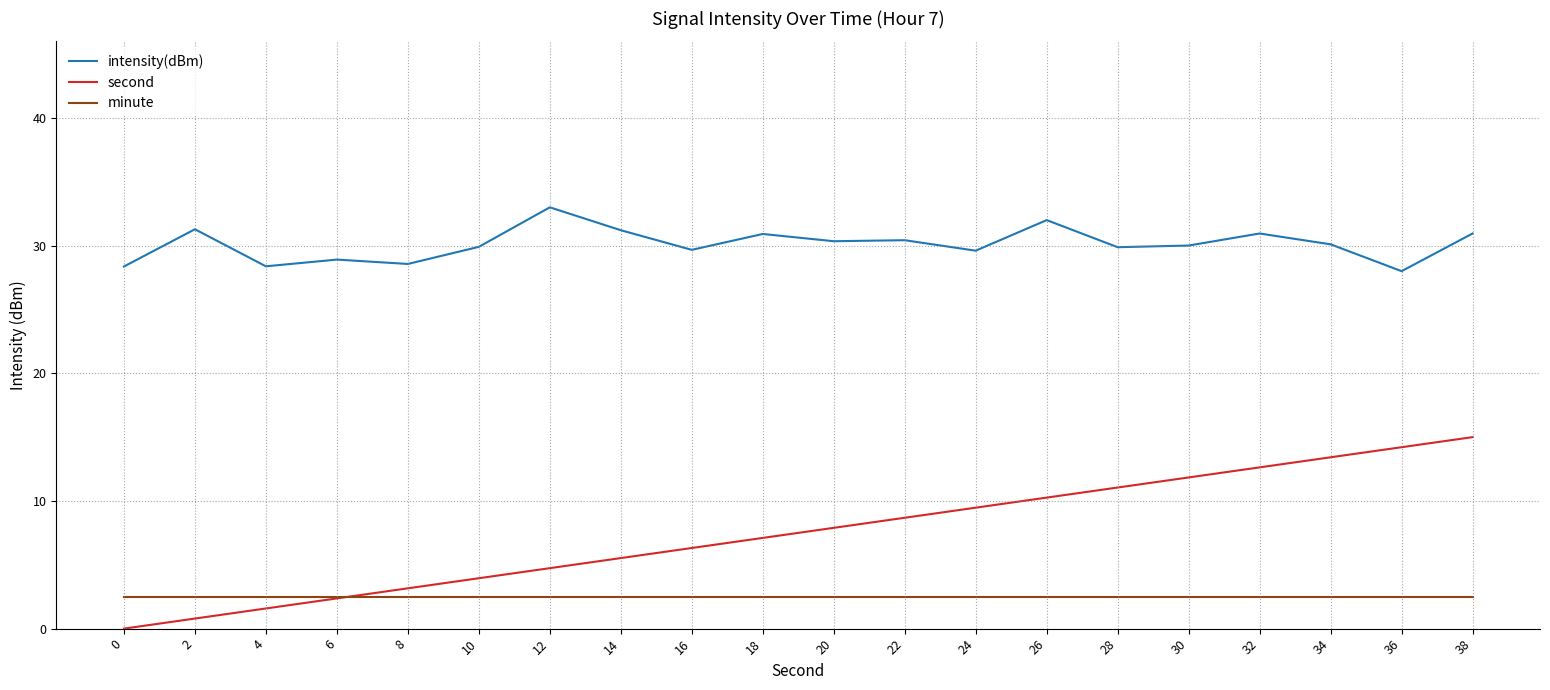

The value of intensity(dBm) at 24 is 39.2. True or false?

False